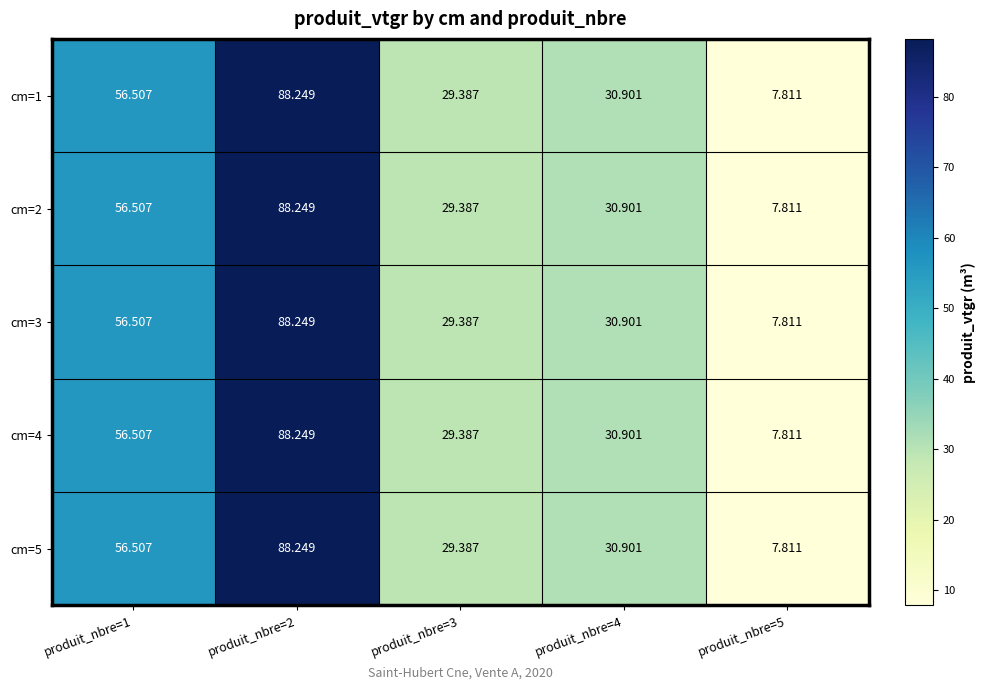

Is the value of cm=5 at produit_nbre=2 greater than the value of cm=3 at produit_nbre=5?

Yes